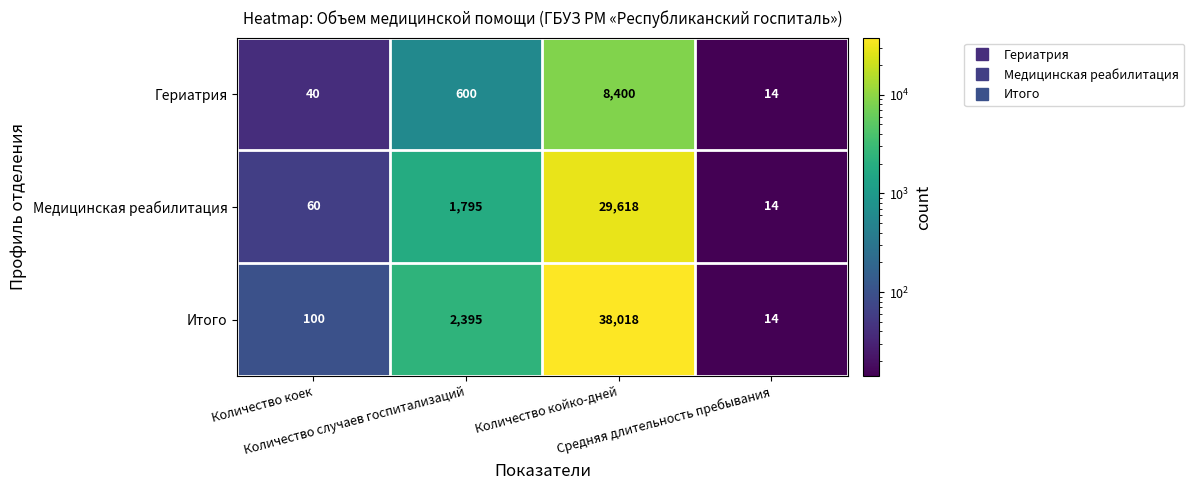

What is the greatest value displayed?

38018